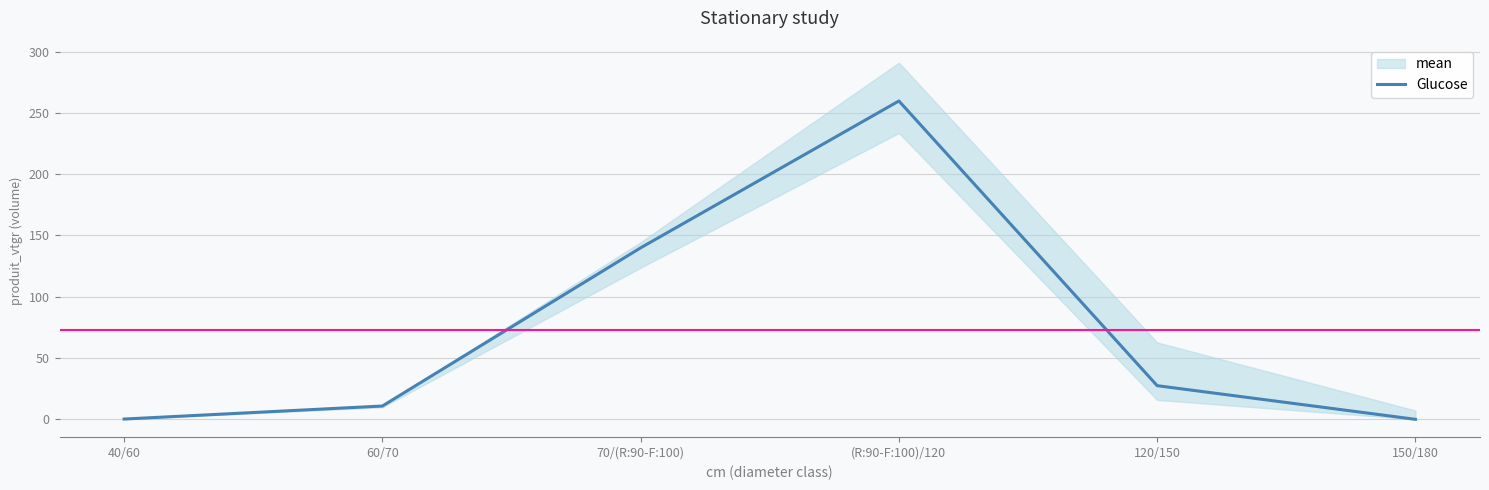

What is the change in value from 60/70 to 70/(R:90-F:100)?

+129.1